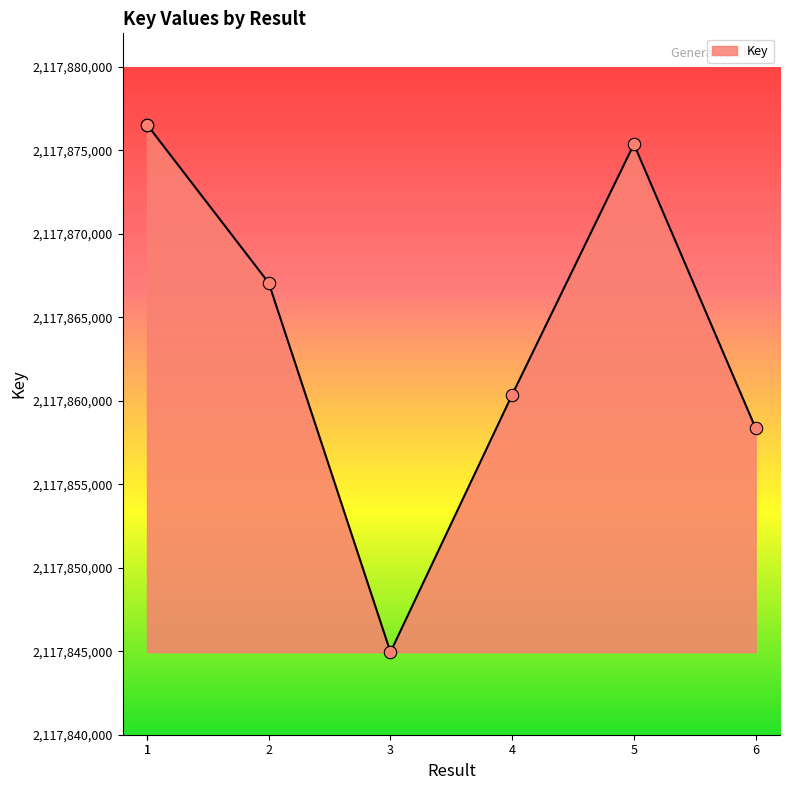

What is the ratio of the value at 6 to the value at 1?

1.0